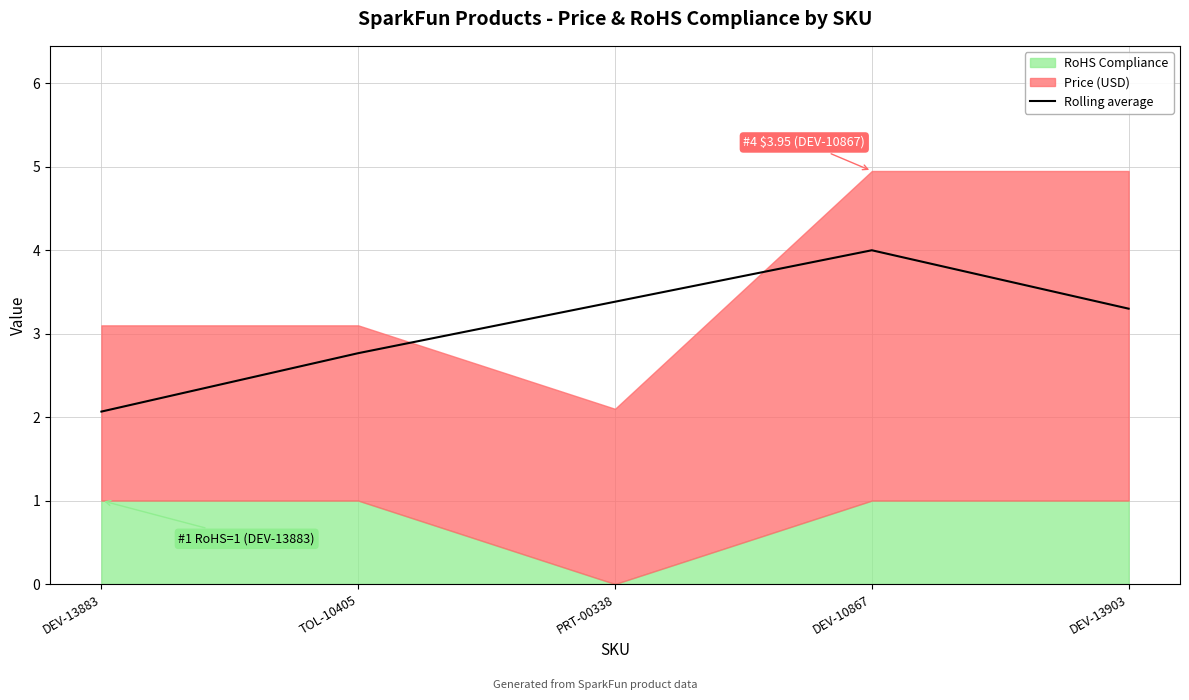

Rank the categories by value from lowest to highest.

DEV-13883, TOL-10405, DEV-13903, PRT-00338, DEV-10867